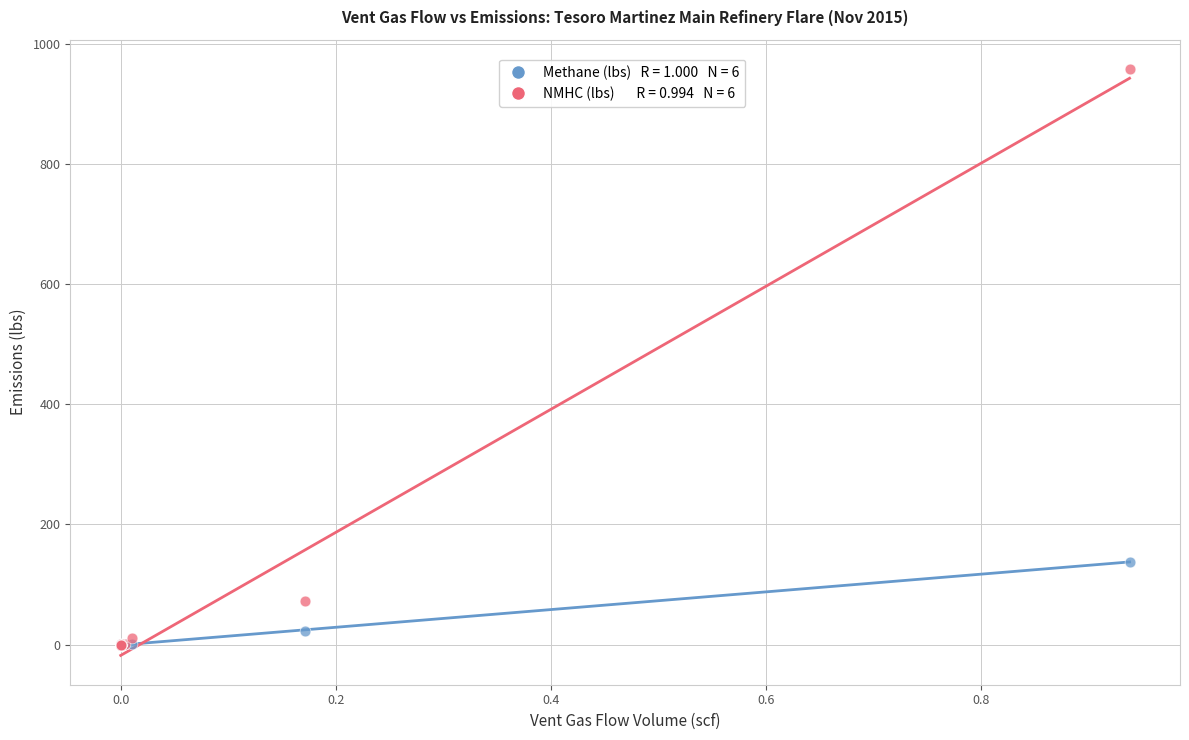

Across all series, what Y value is closest to 479?

138.1